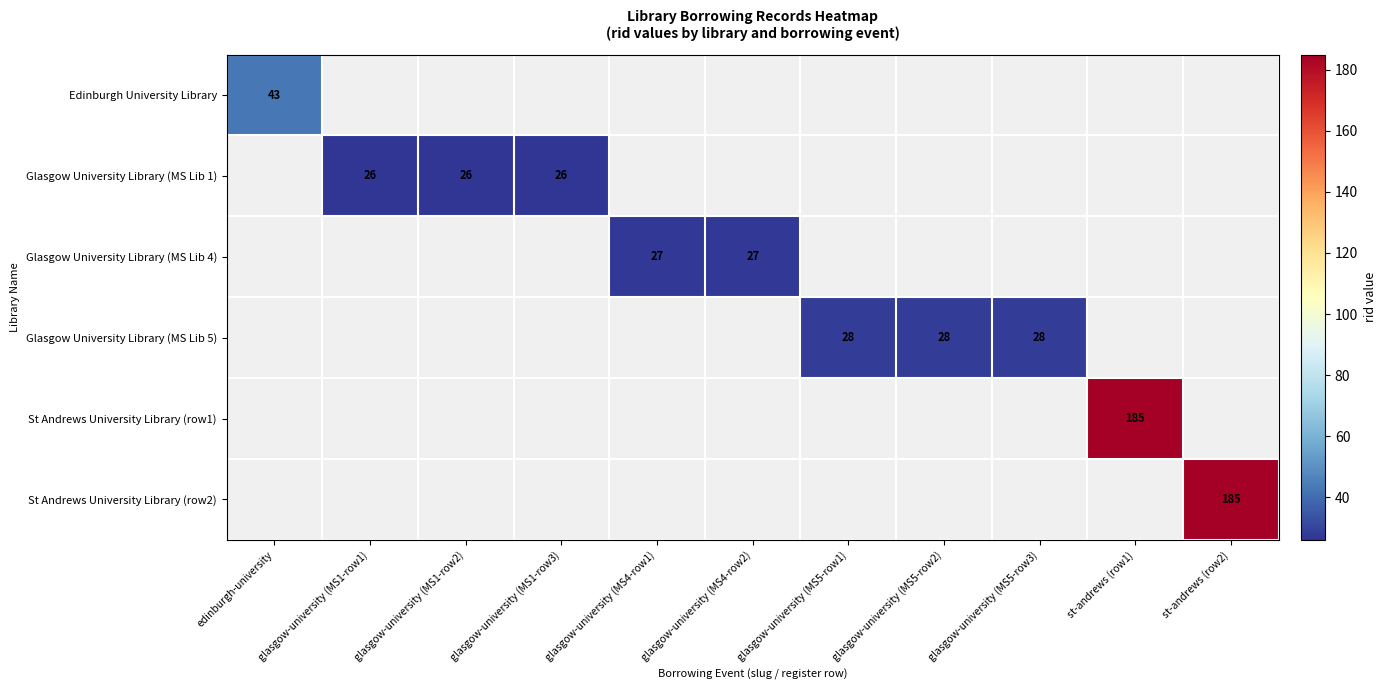

At which category does the chart reach its minimum across all series?

glasgow-university (MS1-row1)